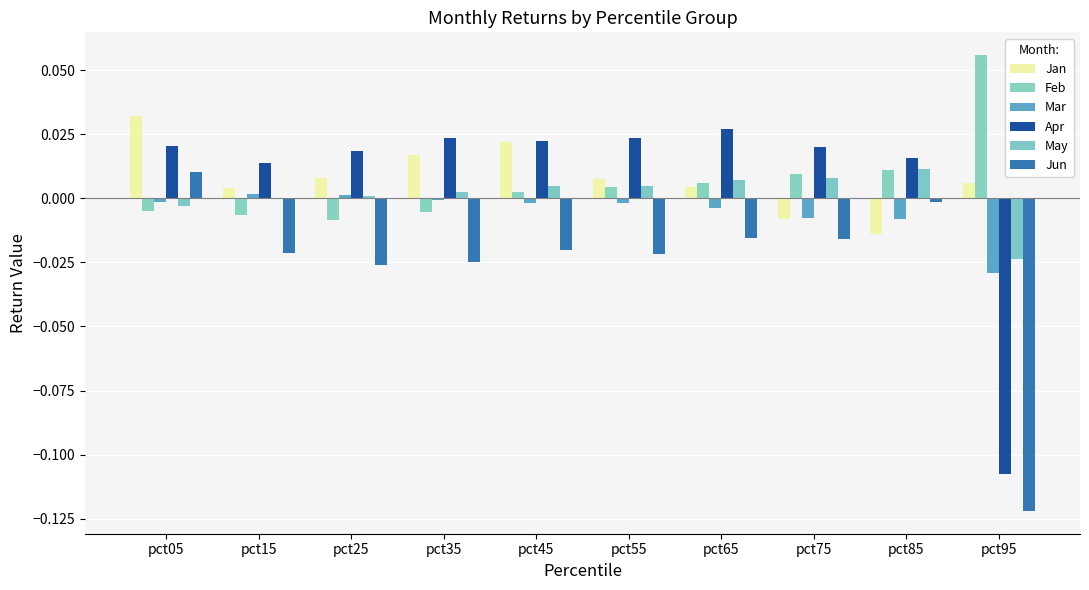

At which category is the sum across all series the highest?

pct05